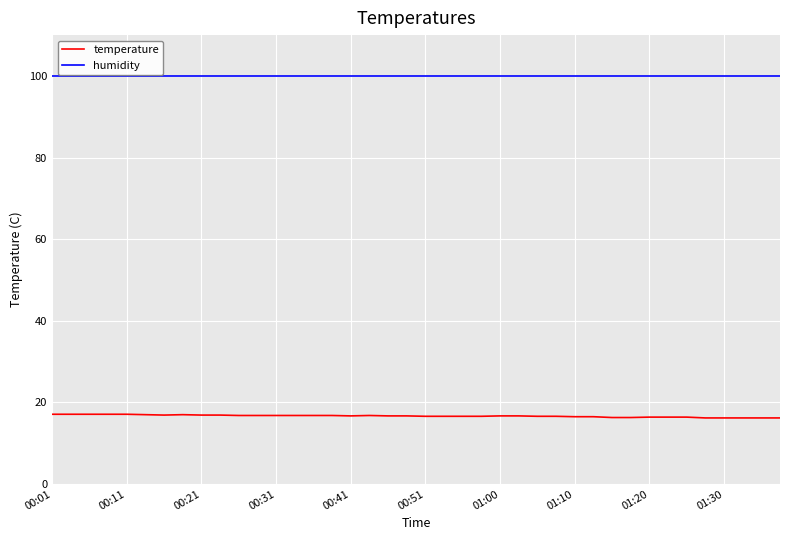

What is the difference between the maximum and second lowest values in the temperature series?

0.9